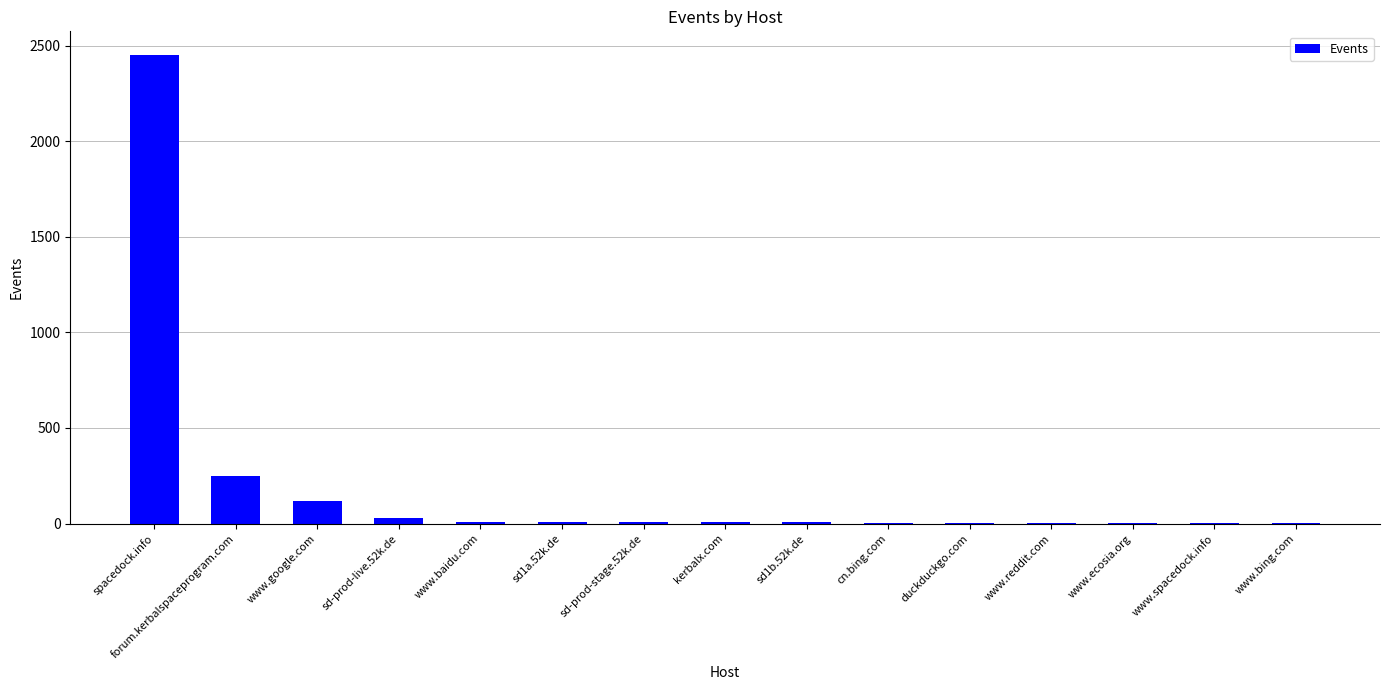

Does the chart contain stacked bars?

No